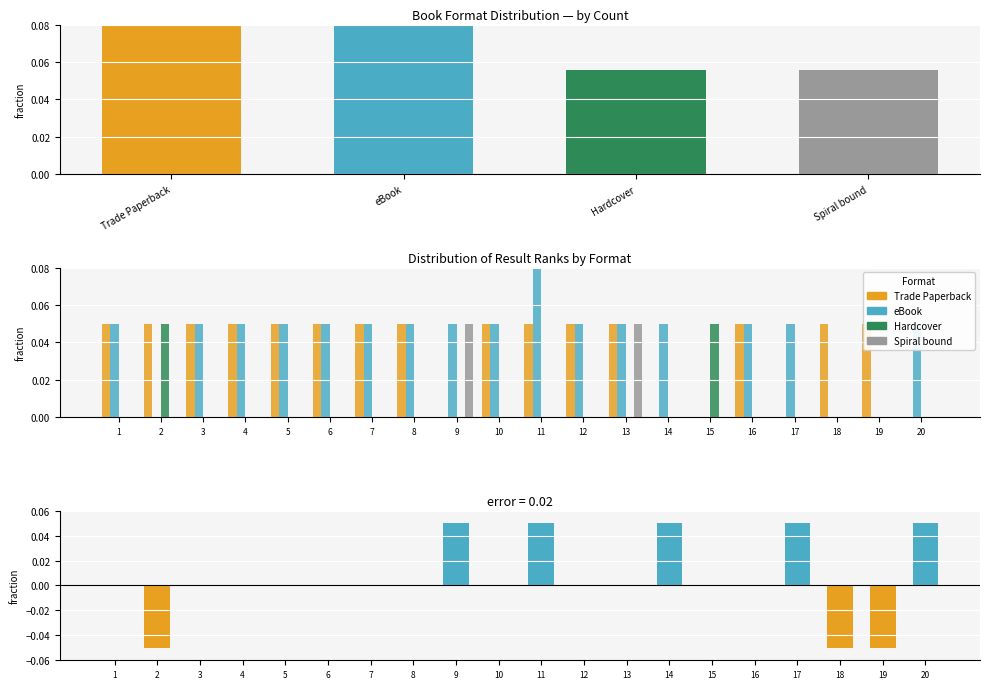

Which has a higher value, 9 or 10?

10